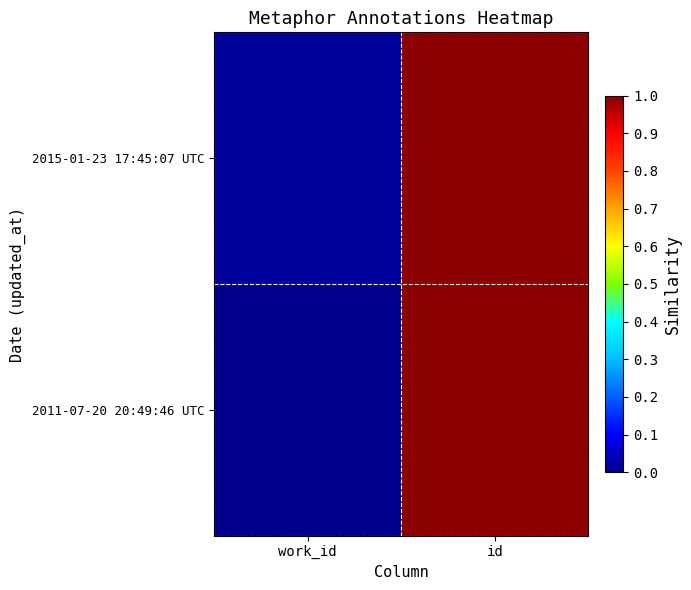

Reading left to right, transcribe all the data shown in this chart.

2015-01-23 17:45:07 UTC: work_id=0.0	id=1.0
2011-07-20 20:49:46 UTC: work_id=0.0	id=1.0